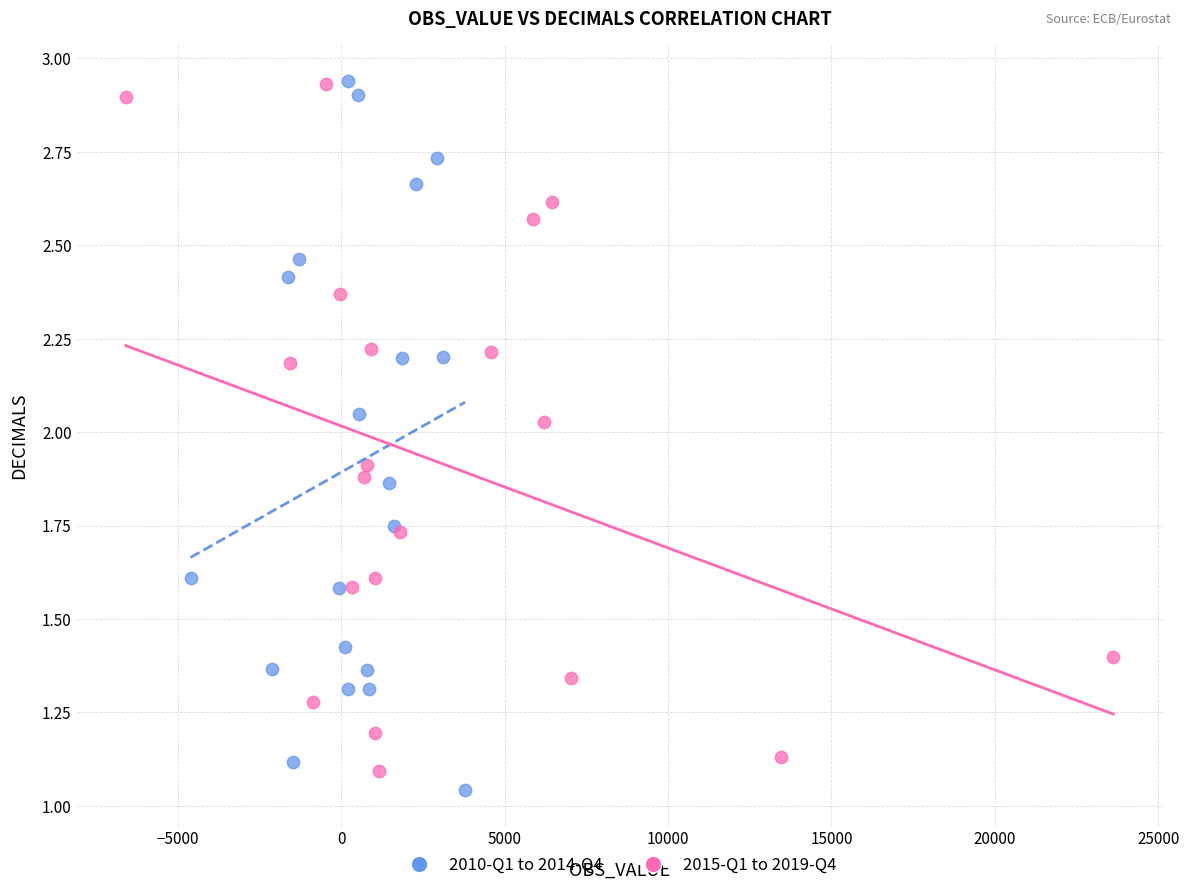

What are all the series names shown in the legend?

2010-Q1 to 2014-Q4, 2015-Q1 to 2019-Q4